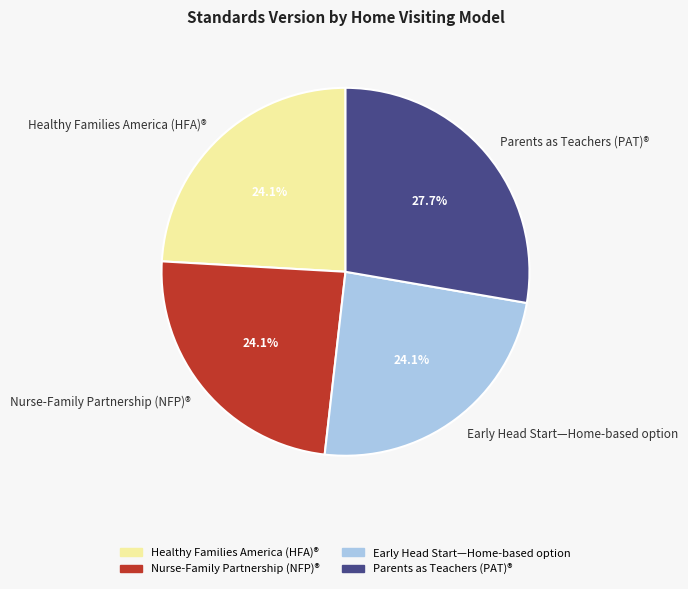

Is there any slice that represents more than half of the pie?

No